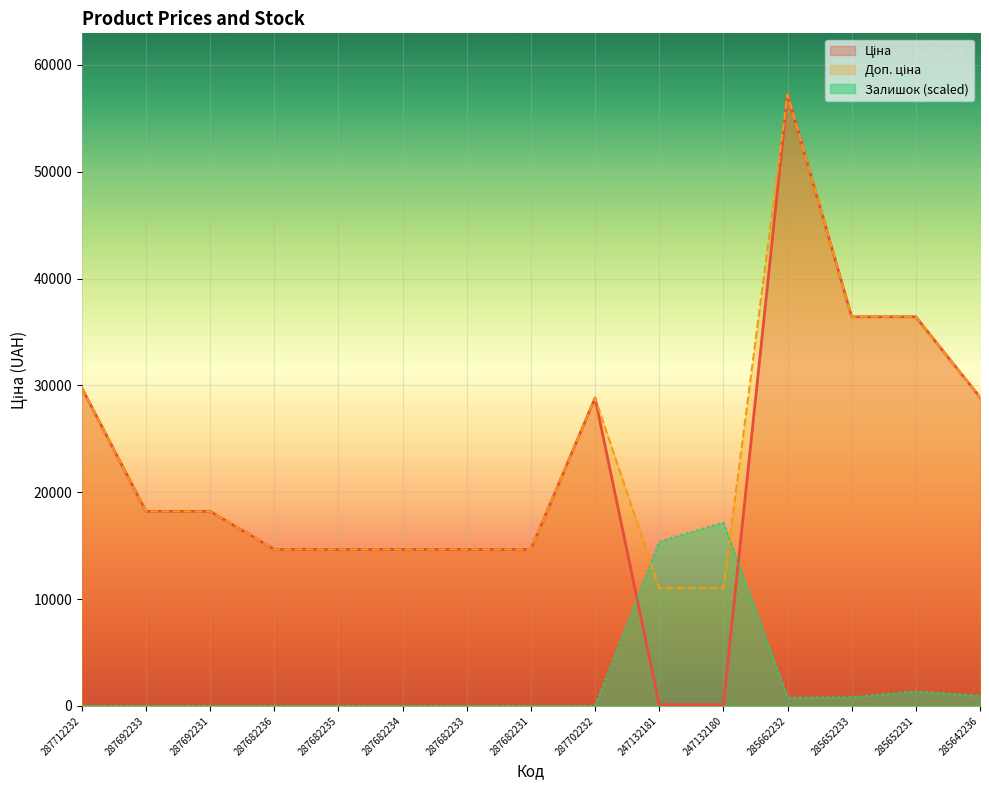

What is the label of the 2nd point from the left?

287692233